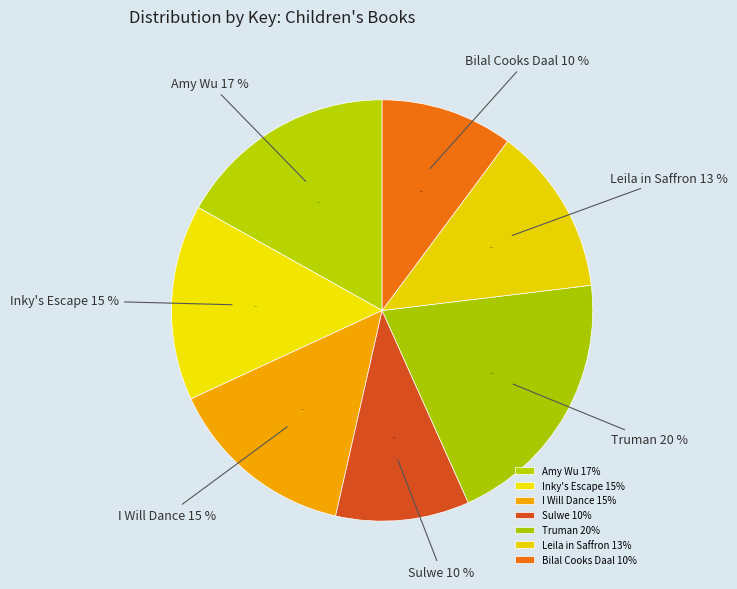

What is the ratio of the value at Truman to the value at Bilal Cooks Daal?

2.0